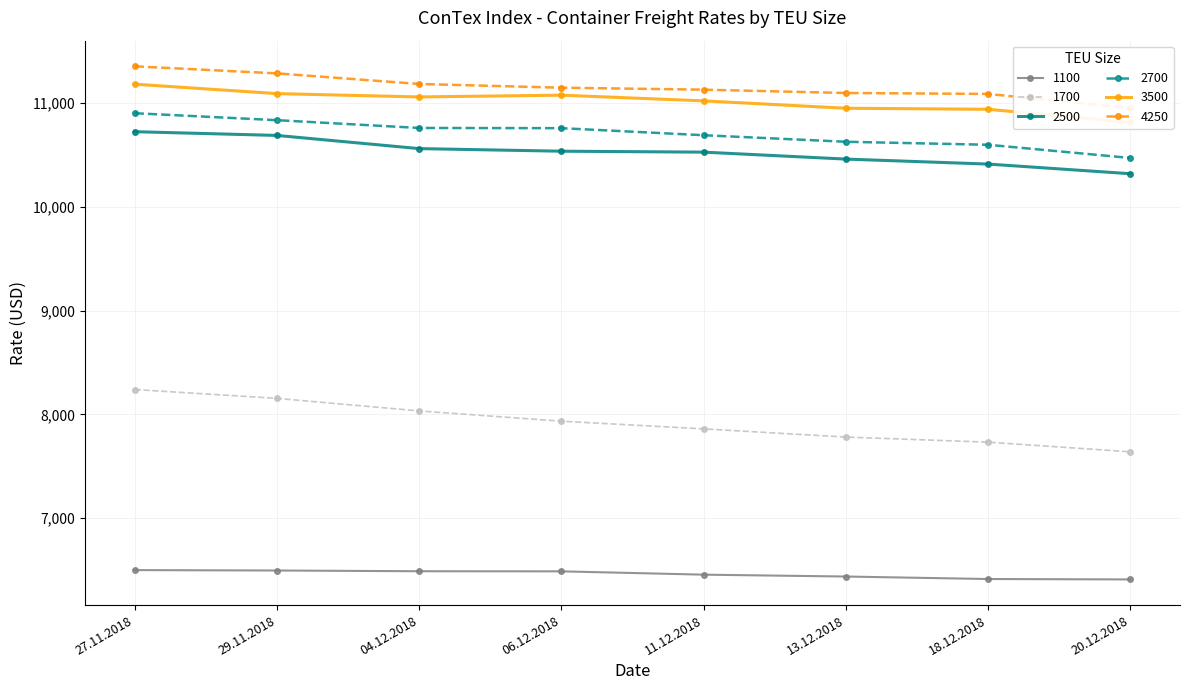

How many lines are shown in the chart?

6